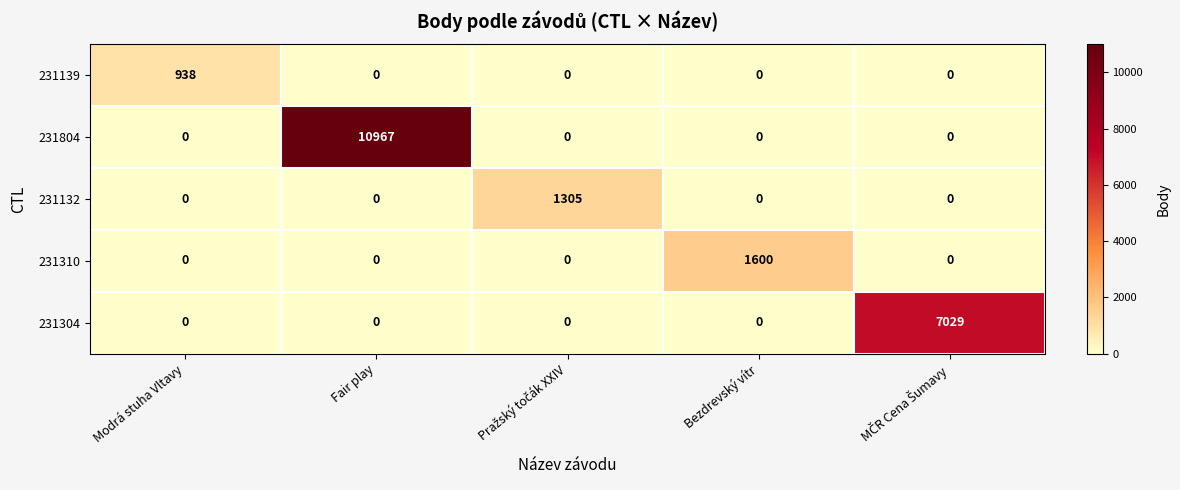

At how many categories does at least one series exceed 2104?

2